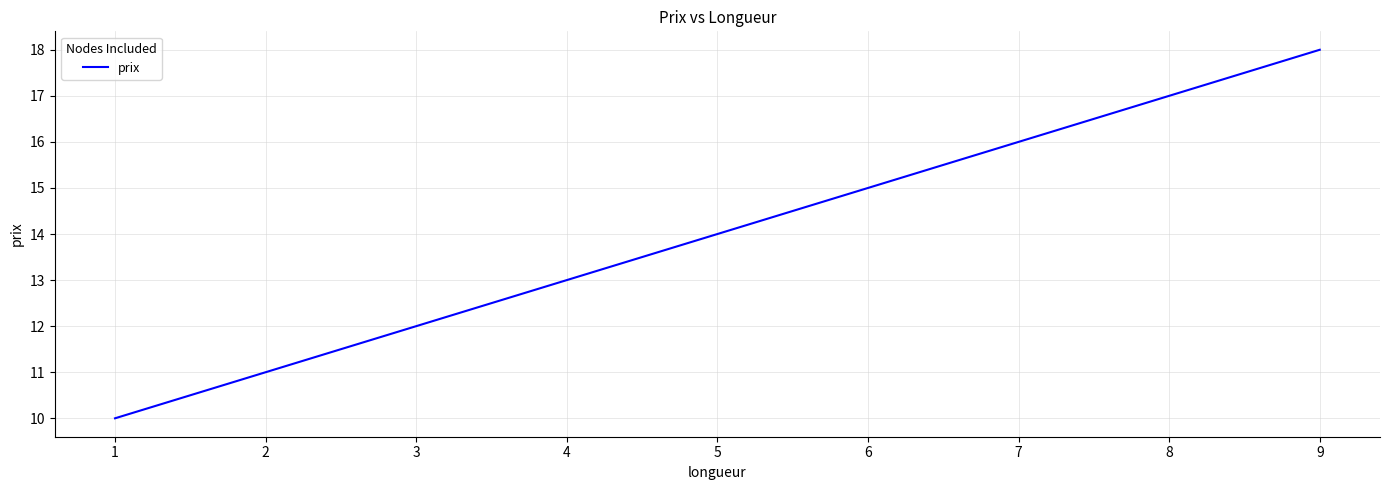

At which label is the value closest to 14?

5